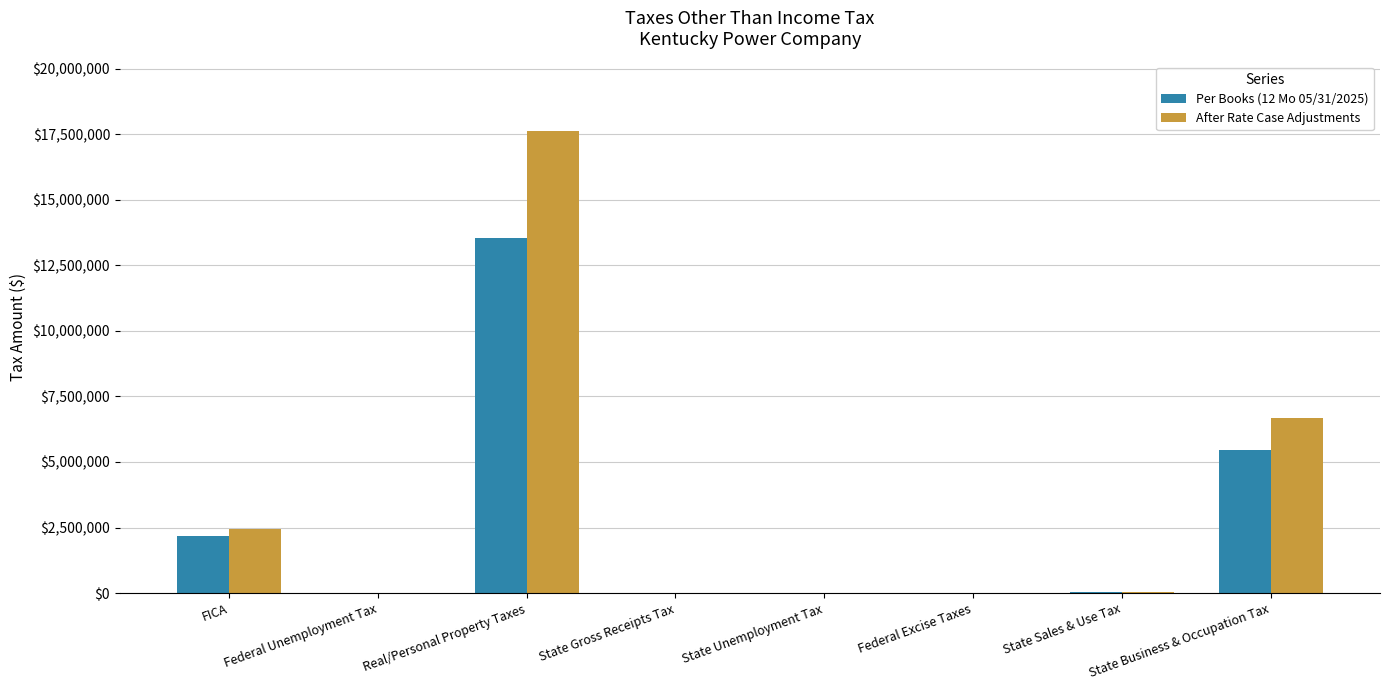

True or false: Per Books (12 Mo 05/31/2025) has a value of 13561918.6 at Real/Personal Property Taxes.

True